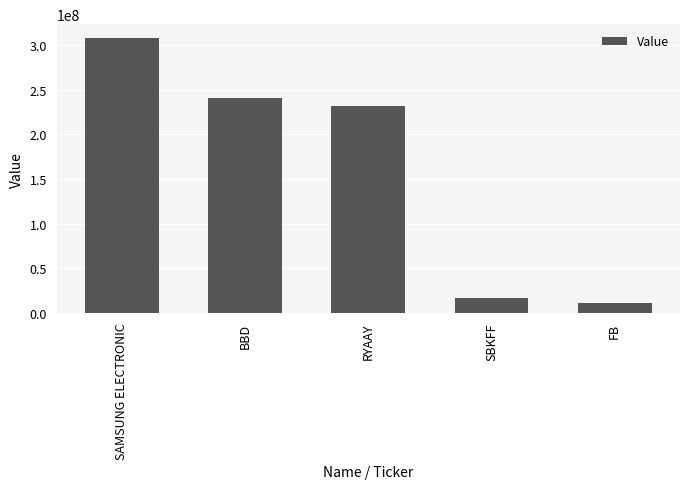

What is the label of the 5th bar from the right?

SAMSUNG ELECTRONIC